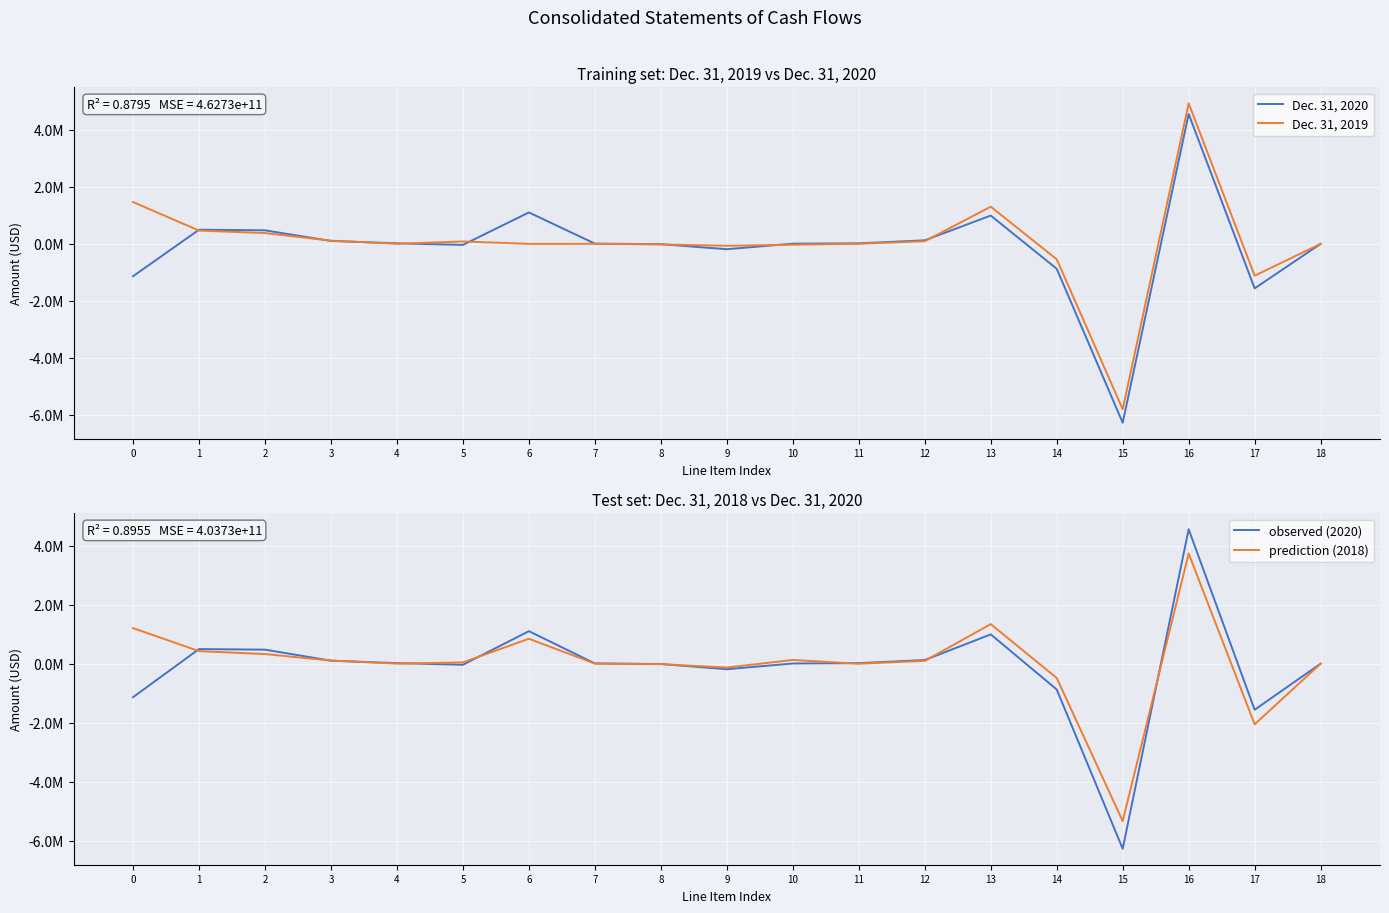

What is the difference between the Dec. 31, 2020 values at 7 and 6?

1092532